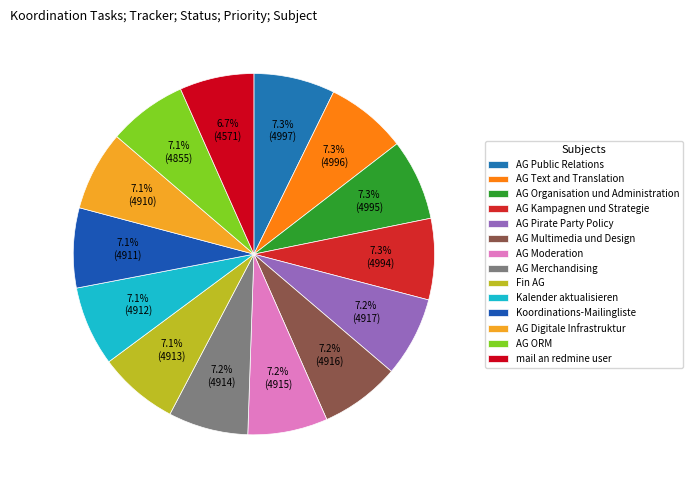

Which slice is the largest?

AG Public Relations